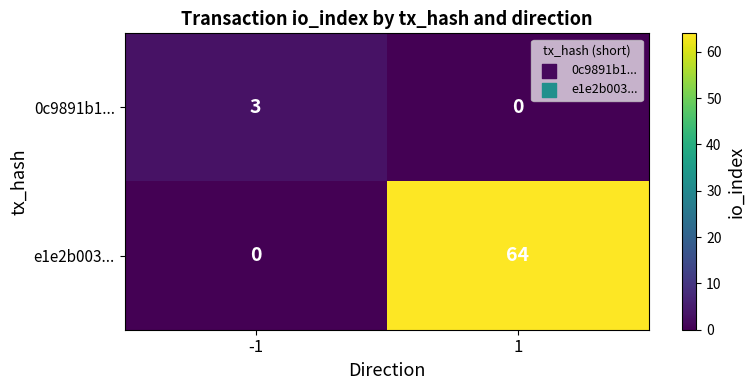

Which series has the largest total across all categories?

e1e2b003...